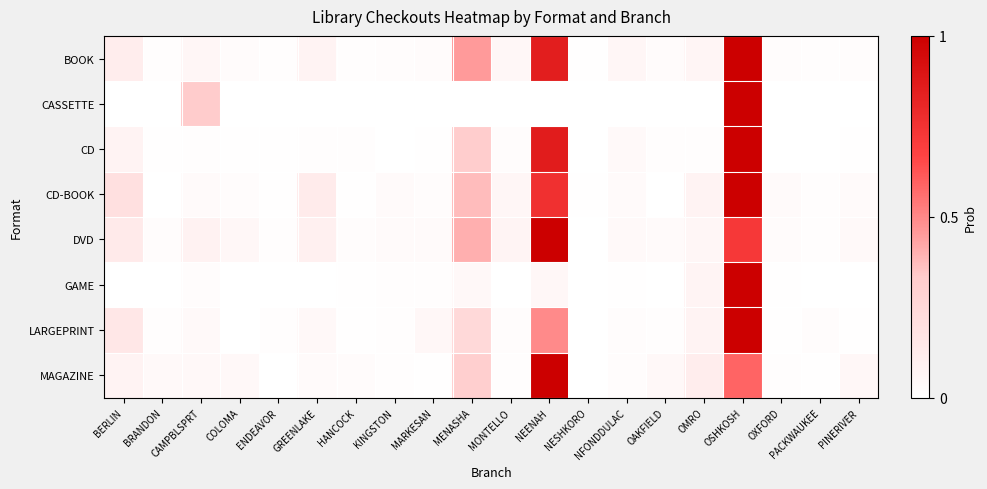

Reading right to left, extract all data points from this chart.

BOOK: PINERIVER=0.0	PACKWAUKEE=0.0	OXFORD=0.0	OSHKOSH=1.0	OMRO=0.1	OAKFIELD=0.0	NFONDDULAC=0.1	NESHKORO=0.0	NEENAH=0.8	MONTELLO=0.1	MENASHA=0.5	MARKESAN=0.0	KINGSTON=0.0	HANCOCK=0.0	GREENLAKE=0.1	ENDEAVOR=0.0	COLOMA=0.0	CAMPBLSPRT=0.1	BRANDON=0.0	BERLIN=0.1
CASSETTE: PINERIVER=0.0	PACKWAUKEE=0.0	OXFORD=0.0	OSHKOSH=1.0	OMRO=0.0	OAKFIELD=0.0	NFONDDULAC=0.0	NESHKORO=0.0	NEENAH=0.0	MONTELLO=0.0	MENASHA=0.0	MARKESAN=0.0	KINGSTON=0.0	HANCOCK=0.0	GREENLAKE=0.0	ENDEAVOR=0.0	COLOMA=0.0	CAMPBLSPRT=0.3	BRANDON=0.0	BERLIN=0.0
CD: PINERIVER=0.0	PACKWAUKEE=0.0	OXFORD=0.0	OSHKOSH=1.0	OMRO=0.0	OAKFIELD=0.0	NFONDDULAC=0.0	NESHKORO=0.0	NEENAH=0.9	MONTELLO=0.0	MENASHA=0.3	MARKESAN=0.0	KINGSTON=0.0	HANCOCK=0.0	GREENLAKE=0.0	ENDEAVOR=0.0	COLOMA=0.0	CAMPBLSPRT=0.0	BRANDON=0.0	BERLIN=0.1
CD-BOOK: PINERIVER=0.0	PACKWAUKEE=0.0	OXFORD=0.0	OSHKOSH=1.0	OMRO=0.1	OAKFIELD=0.0	NFONDDULAC=0.0	NESHKORO=0.0	NEENAH=0.8	MONTELLO=0.1	MENASHA=0.4	MARKESAN=0.0	KINGSTON=0.0	HANCOCK=0.0	GREENLAKE=0.1	ENDEAVOR=0.0	COLOMA=0.0	CAMPBLSPRT=0.0	BRANDON=0.0	BERLIN=0.2
DVD: PINERIVER=0.0	PACKWAUKEE=0.0	OXFORD=0.0	OSHKOSH=0.7	OMRO=0.1	OAKFIELD=0.0	NFONDDULAC=0.0	NESHKORO=0.0	NEENAH=1.0	MONTELLO=0.1	MENASHA=0.4	MARKESAN=0.0	KINGSTON=0.0	HANCOCK=0.0	GREENLAKE=0.1	ENDEAVOR=0.0	COLOMA=0.0	CAMPBLSPRT=0.1	BRANDON=0.0	BERLIN=0.1
GAME: PINERIVER=0.0	PACKWAUKEE=0.0	OXFORD=0.0	OSHKOSH=1.0	OMRO=0.1	OAKFIELD=0.0	NFONDDULAC=0.0	NESHKORO=0.0	NEENAH=0.1	MONTELLO=0.0	MENASHA=0.0	MARKESAN=0.0	KINGSTON=0.0	HANCOCK=0.0	GREENLAKE=0.0	ENDEAVOR=0.0	COLOMA=0.0	CAMPBLSPRT=0.0	BRANDON=0.0	BERLIN=0.0
LARGEPRINT: PINERIVER=0.0	PACKWAUKEE=0.0	OXFORD=0.0	OSHKOSH=1.0	OMRO=0.1	OAKFIELD=0.0	NFONDDULAC=0.0	NESHKORO=0.0	NEENAH=0.5	MONTELLO=0.0	MENASHA=0.2	MARKESAN=0.0	KINGSTON=0.0	HANCOCK=0.0	GREENLAKE=0.0	ENDEAVOR=0.0	COLOMA=0.0	CAMPBLSPRT=0.0	BRANDON=0.0	BERLIN=0.2
MAGAZINE: PINERIVER=0.0	PACKWAUKEE=0.0	OXFORD=0.0	OSHKOSH=0.6	OMRO=0.1	OAKFIELD=0.0	NFONDDULAC=0.0	NESHKORO=0.0	NEENAH=1.0	MONTELLO=0.0	MENASHA=0.3	MARKESAN=0.0	KINGSTON=0.0	HANCOCK=0.0	GREENLAKE=0.0	ENDEAVOR=0.0	COLOMA=0.0	CAMPBLSPRT=0.0	BRANDON=0.0	BERLIN=0.1